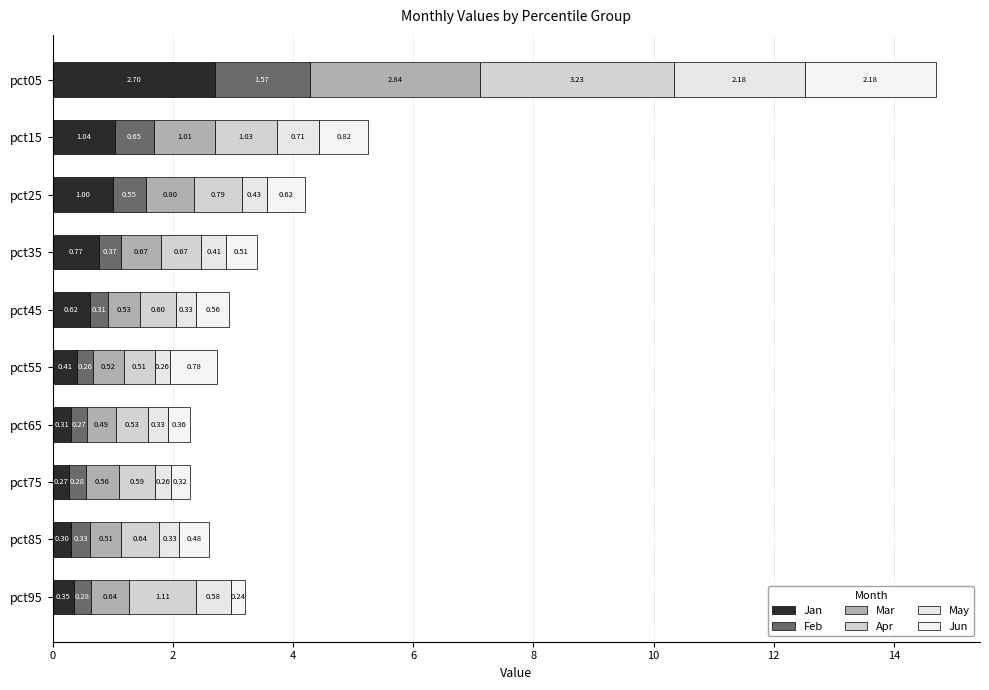

Which series has the largest total across all categories?

Apr